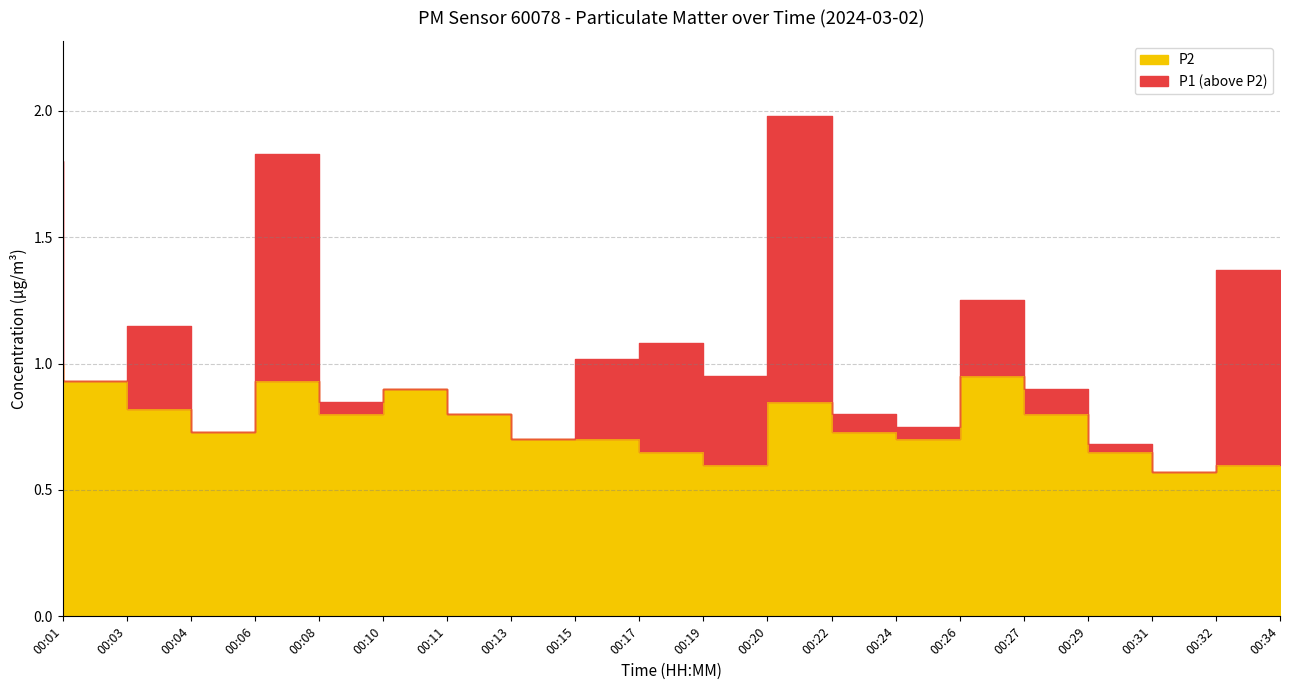

How many P2 values are between 0 and 1?

20